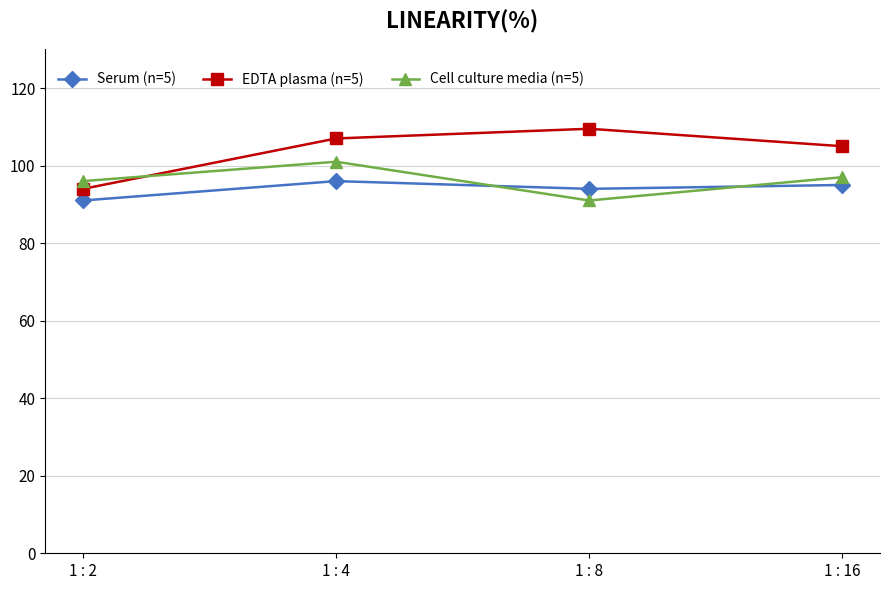

Between which two adjacent categories do EDTA plasma (n=5) and Cell culture media (n=5) first intersect?

1 : 2 and 1 : 4